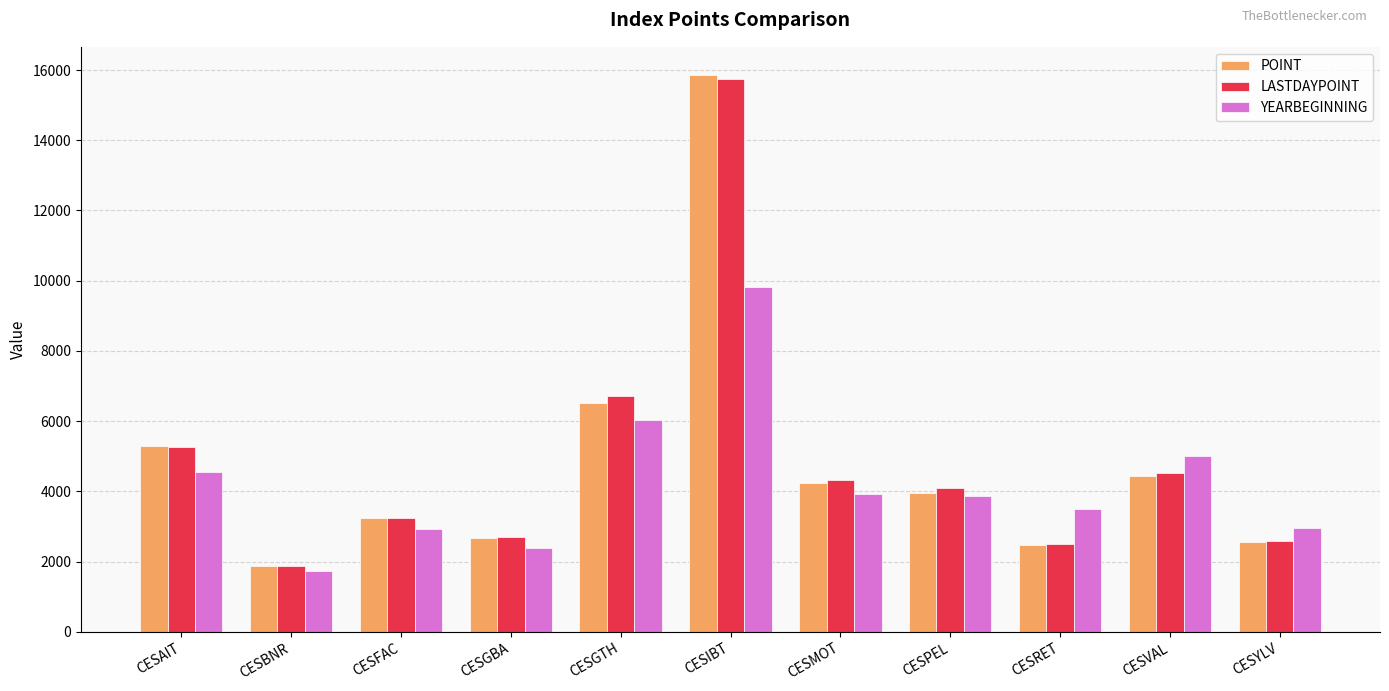

What is the difference between the maximum and second lowest values in the LASTDAYPOINT series?

13250.7